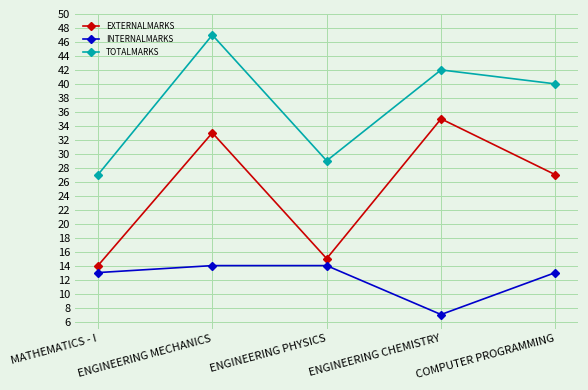

True or false: INTERNALMARKS and EXTERNALMARKS intersect in this chart.

False